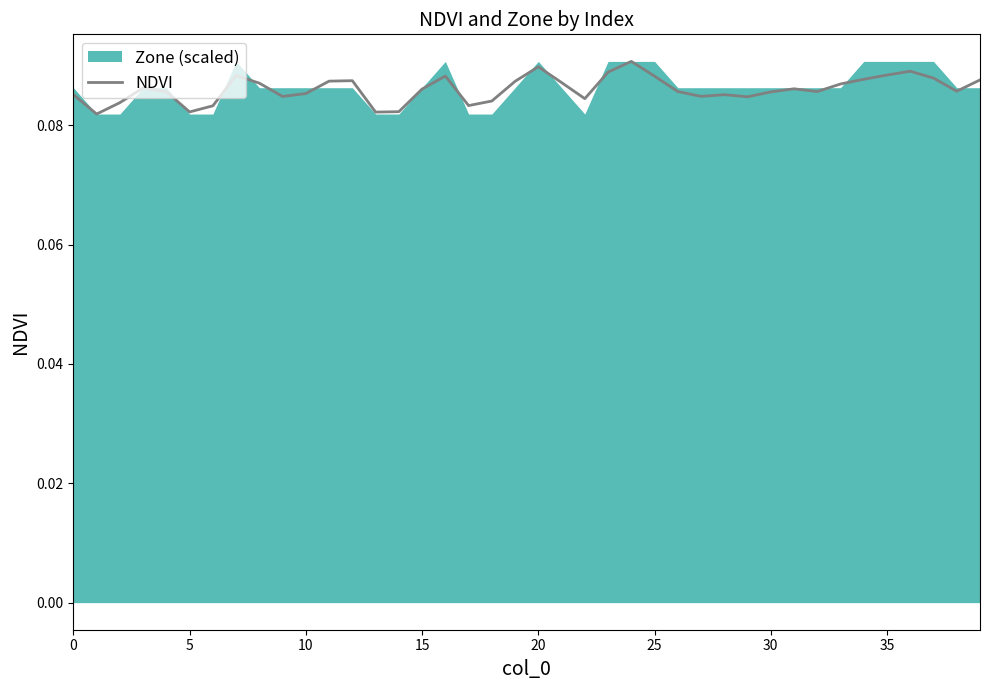

The value of NDVI at 25 is 0.0. True or false?

False